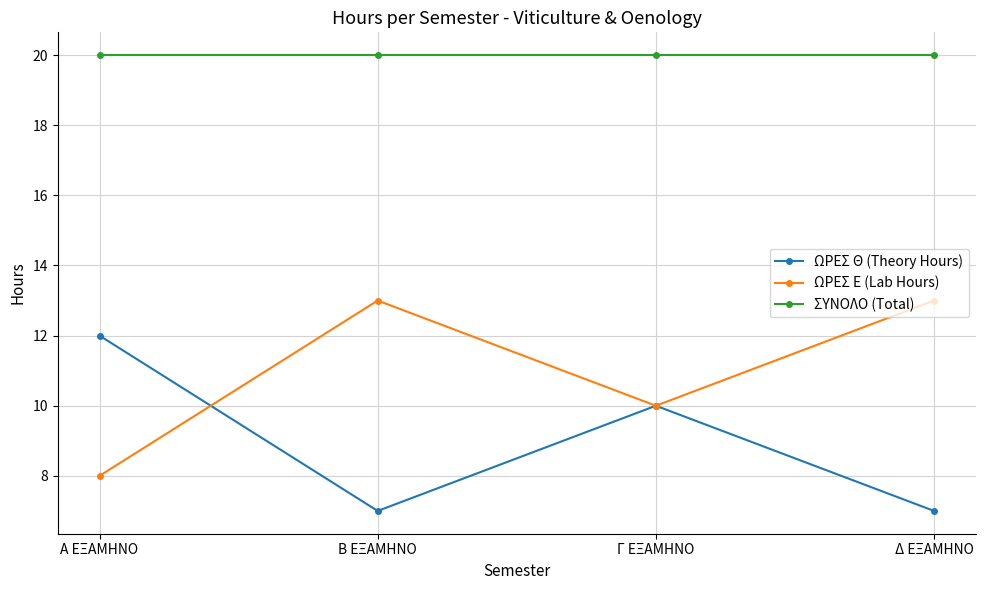

True or false: ΩΡΕΣ Ε (Lab Hours) has a value of 5 at Α ΕΞΑΜΗΝΟ.

False